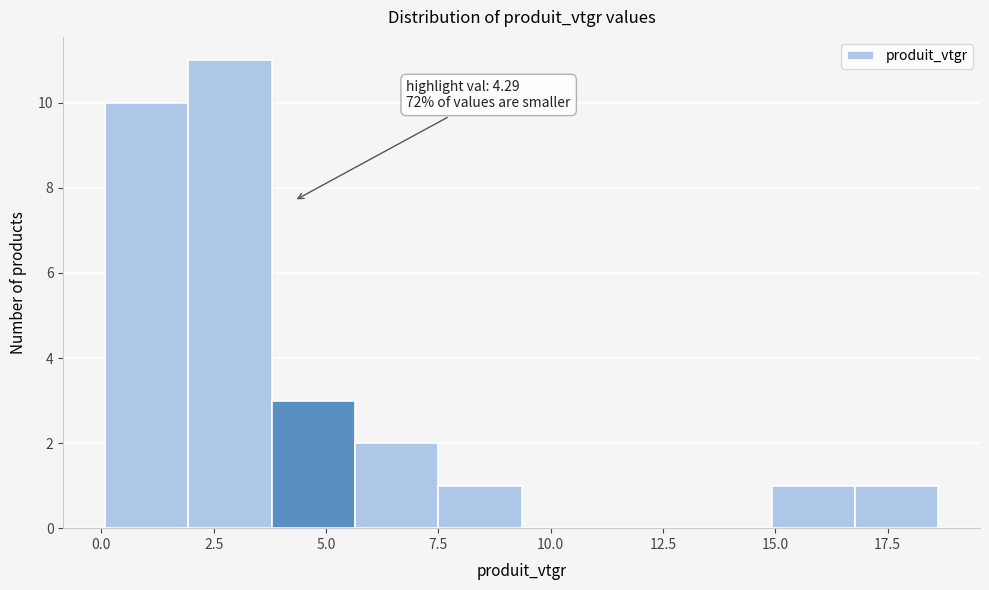

Around what value on the x-axis is the tallest bar? Give the approximate position of its centre, as read against the axis.

3.0